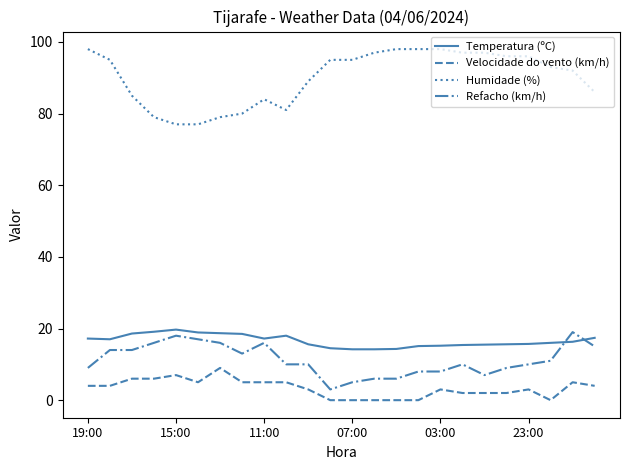

What is the lowest value of the Refacho (km/h) series?

3.0